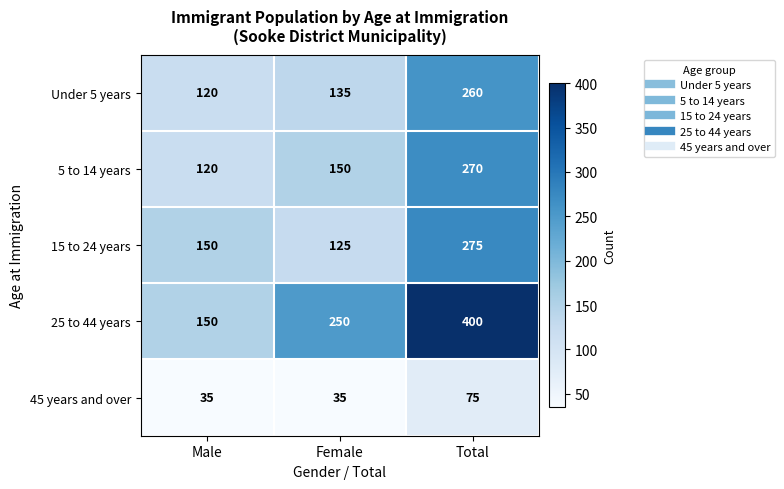

Reading left to right, extract all data points from this chart.

Under 5 years: 120	135	260
5 to 14 years: 120	150	270
15 to 24 years: 150	125	275
25 to 44 years: 150	250	400
45 years and over: 35	35	75